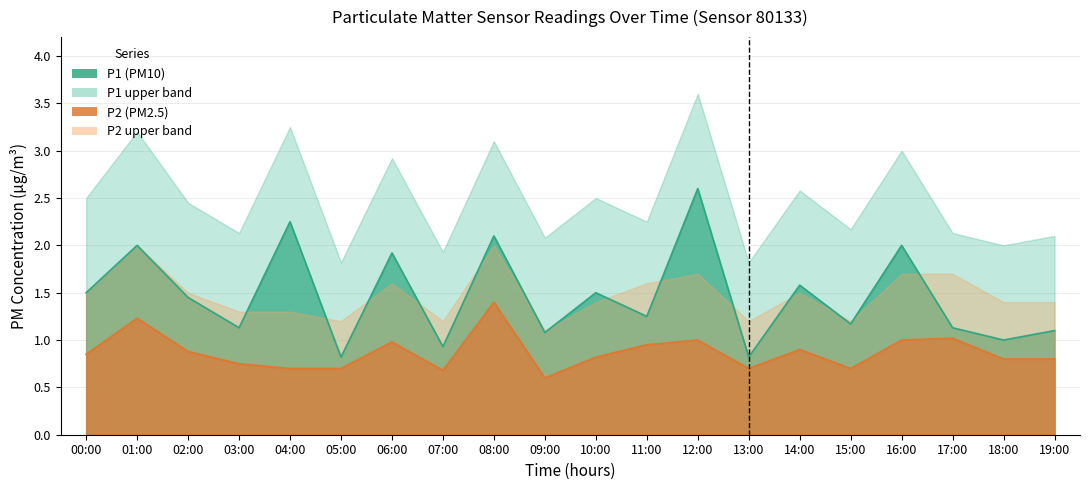

Does the chart display data point markers on the line(s)?

No